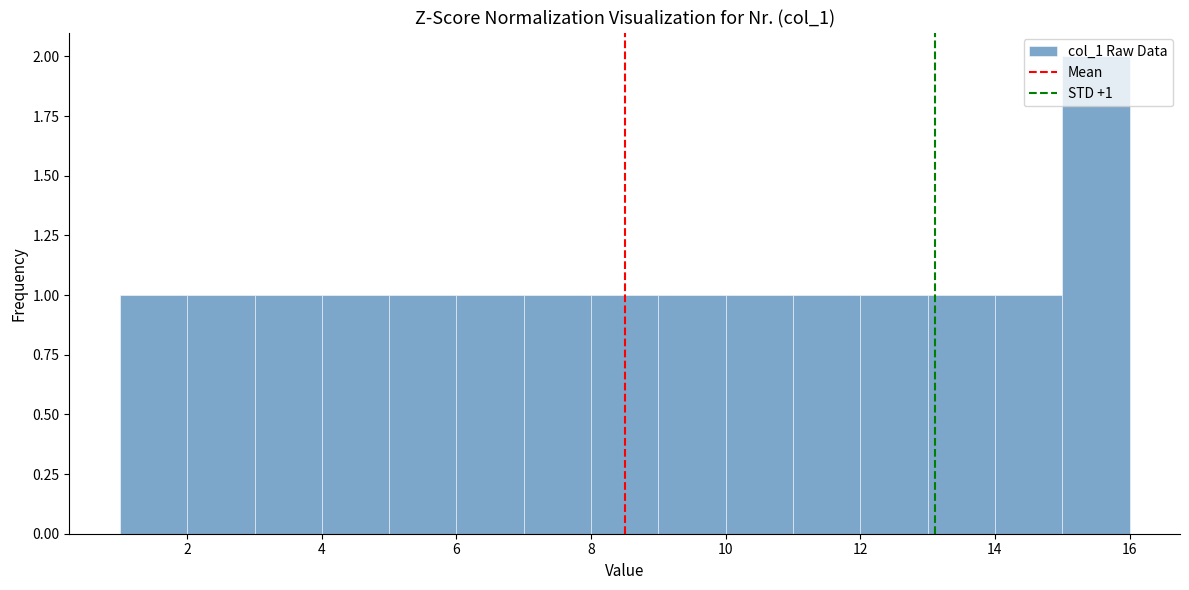

Over which range of the x-axis is the bar tallest?

15 to 16